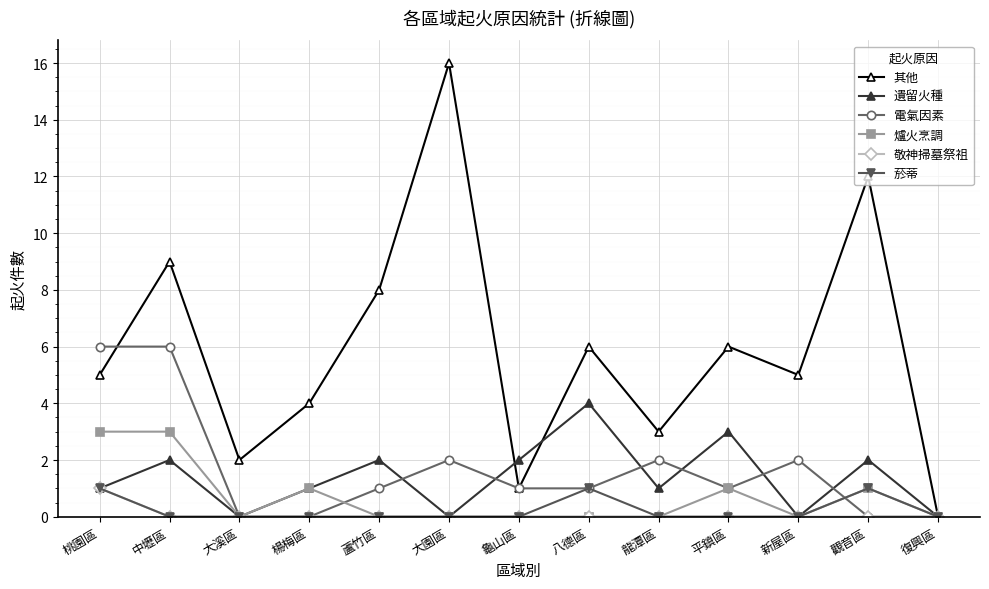

Where does the 電氣因素 series first go above 1?

桃園區